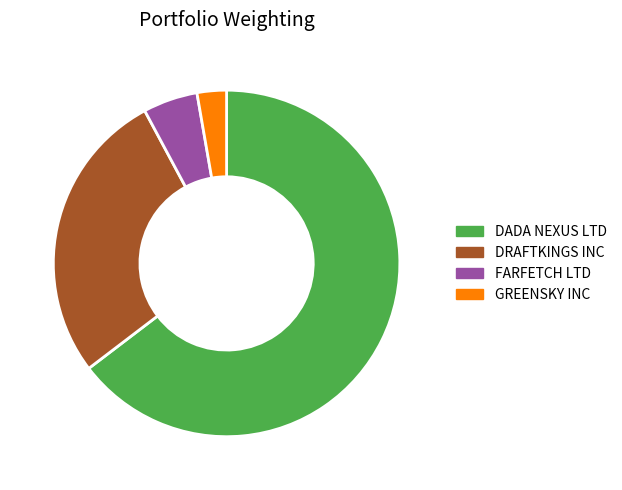

Between DADA NEXUS LTD and FARFETCH LTD, which is larger?

DADA NEXUS LTD